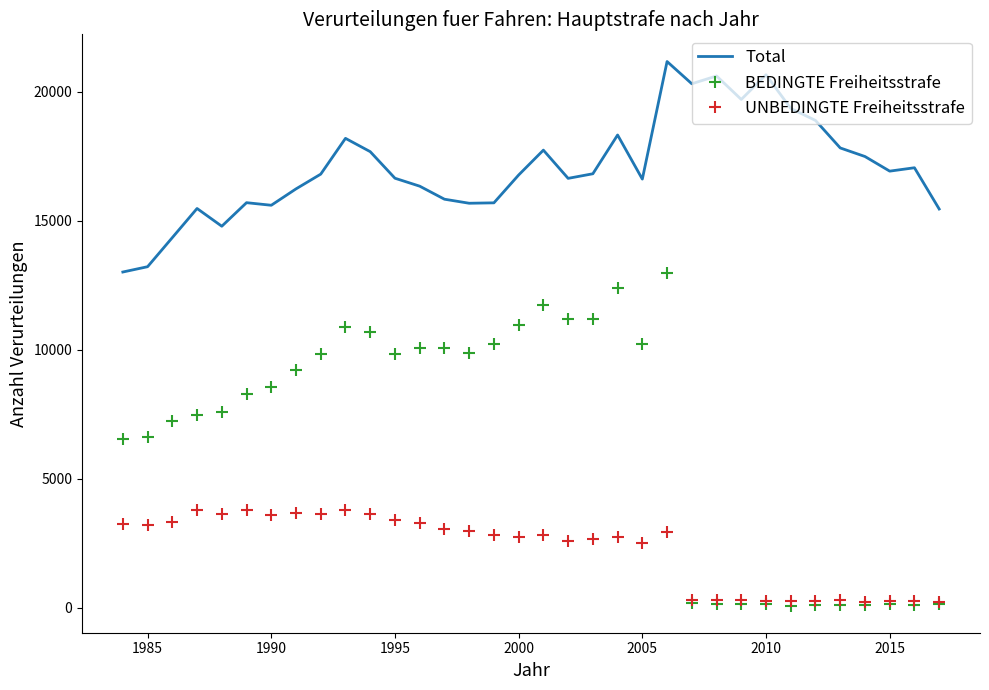

Rank the series by their maximum value, from lowest to highest.

UNBEDINGTE Freiheitsstrafe, BEDINGTE Freiheitsstrafe, Total